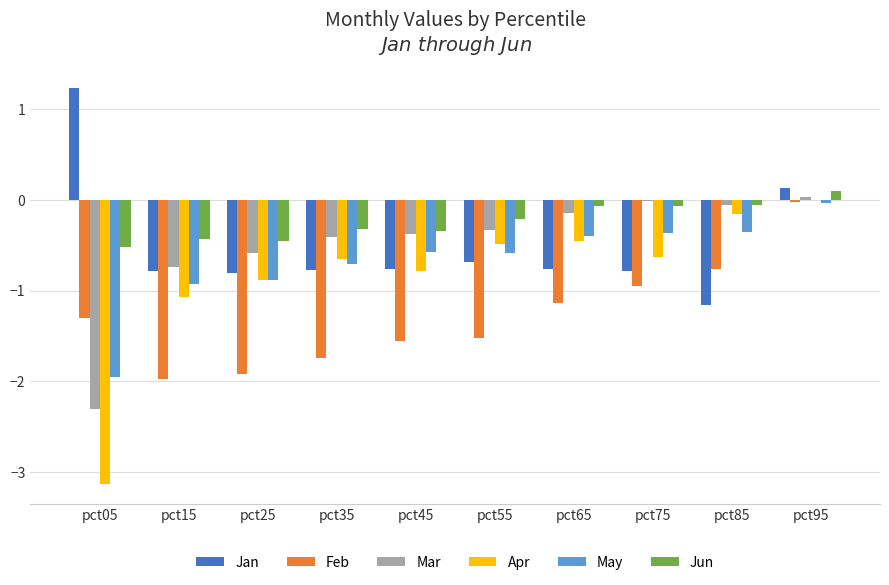

What is the sum of the Mar values at pct05 and pct45?

-2.7